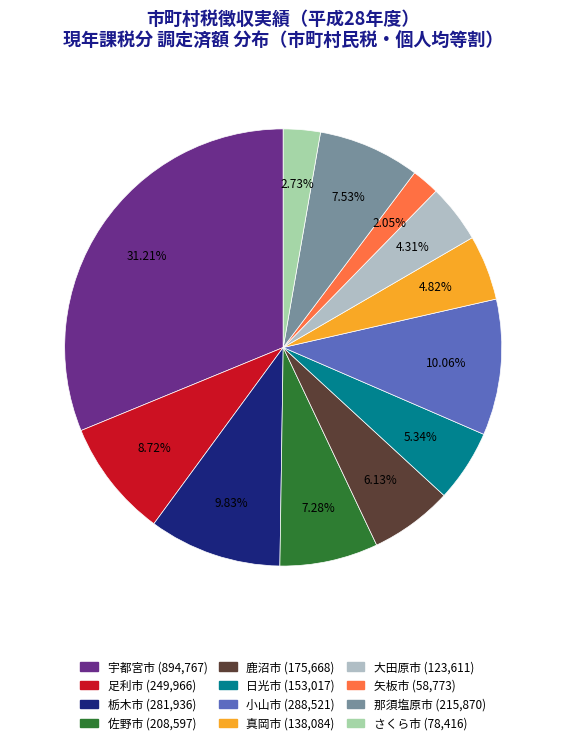

Which has a higher value, 大田原市 or 真岡市?

真岡市